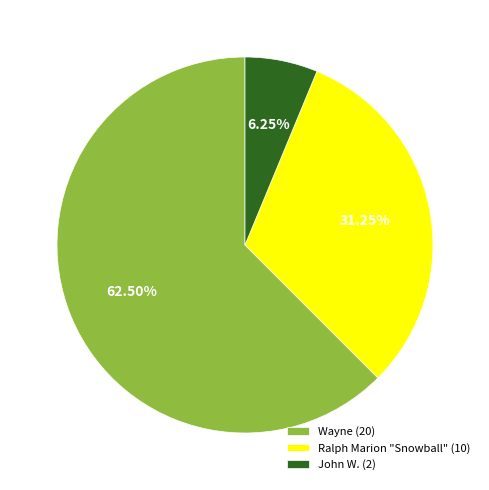

True or false: Ralph Marion "Snowball" accounts for 31% of the total.

True